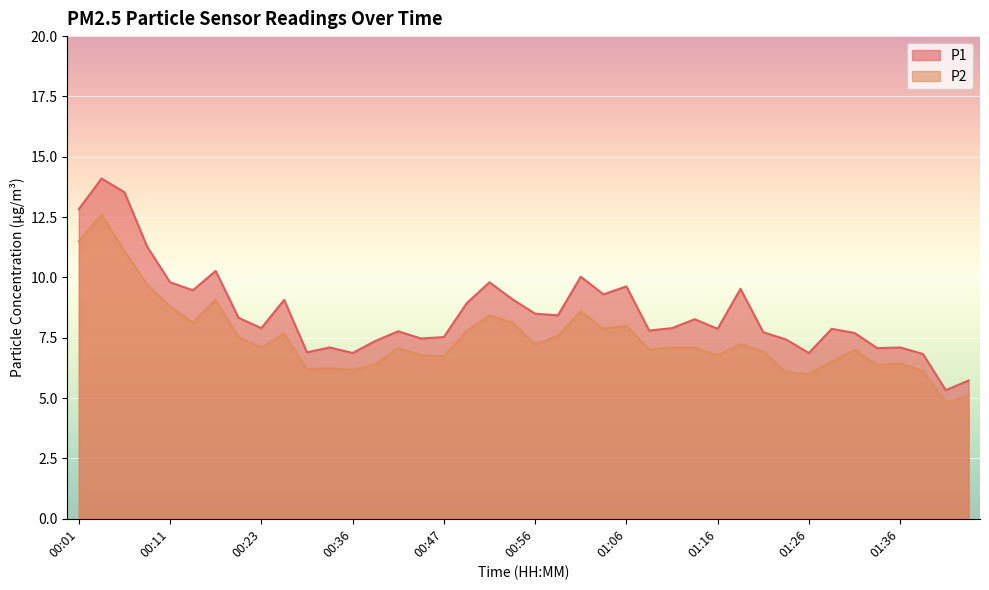

What is the value of the P2 point at the 3rd from the left?

11.1